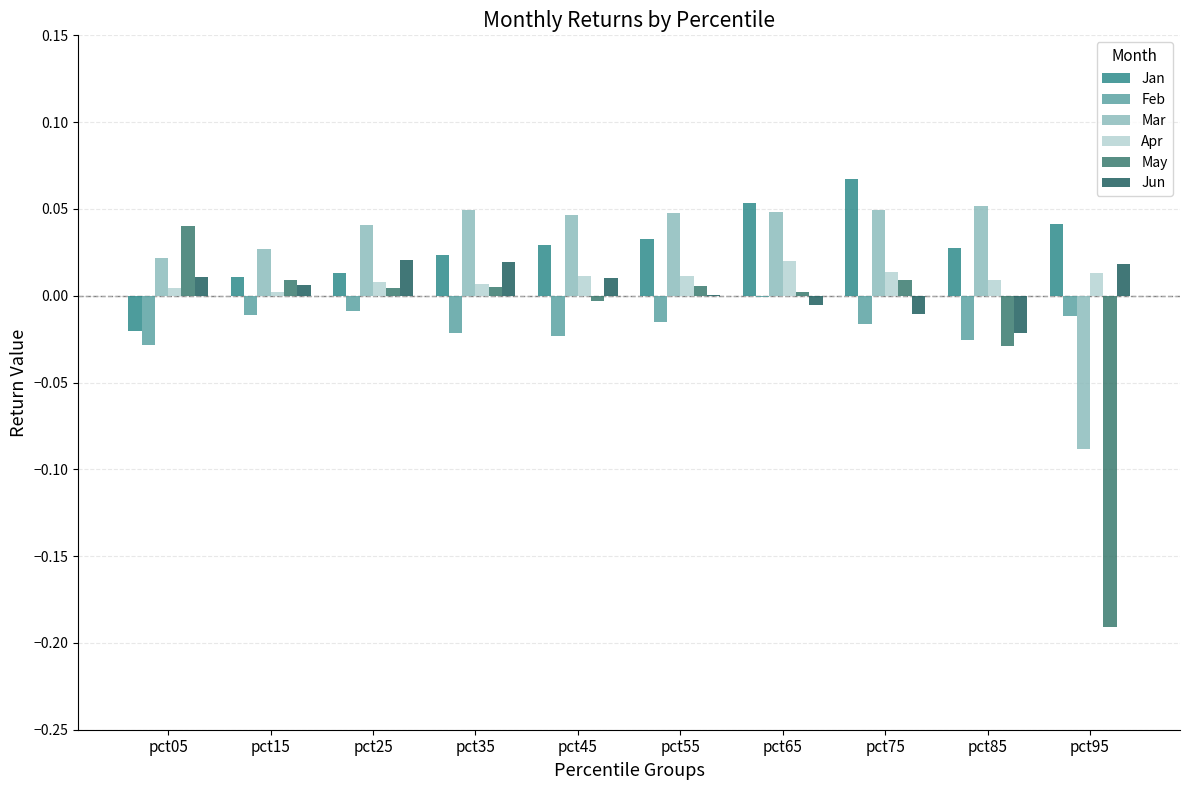

Are the bars grouped side by side (vs. stacked)?

Yes